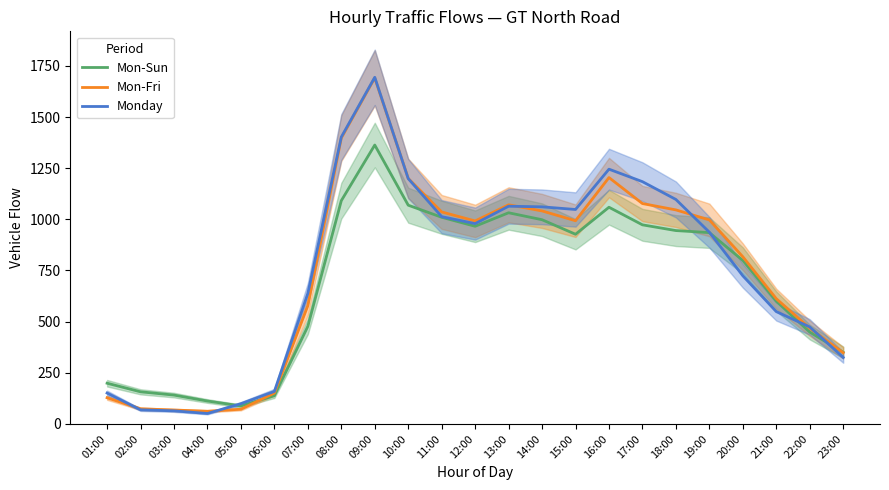

How many times do Mon-Sun and Monday cross each other?

4